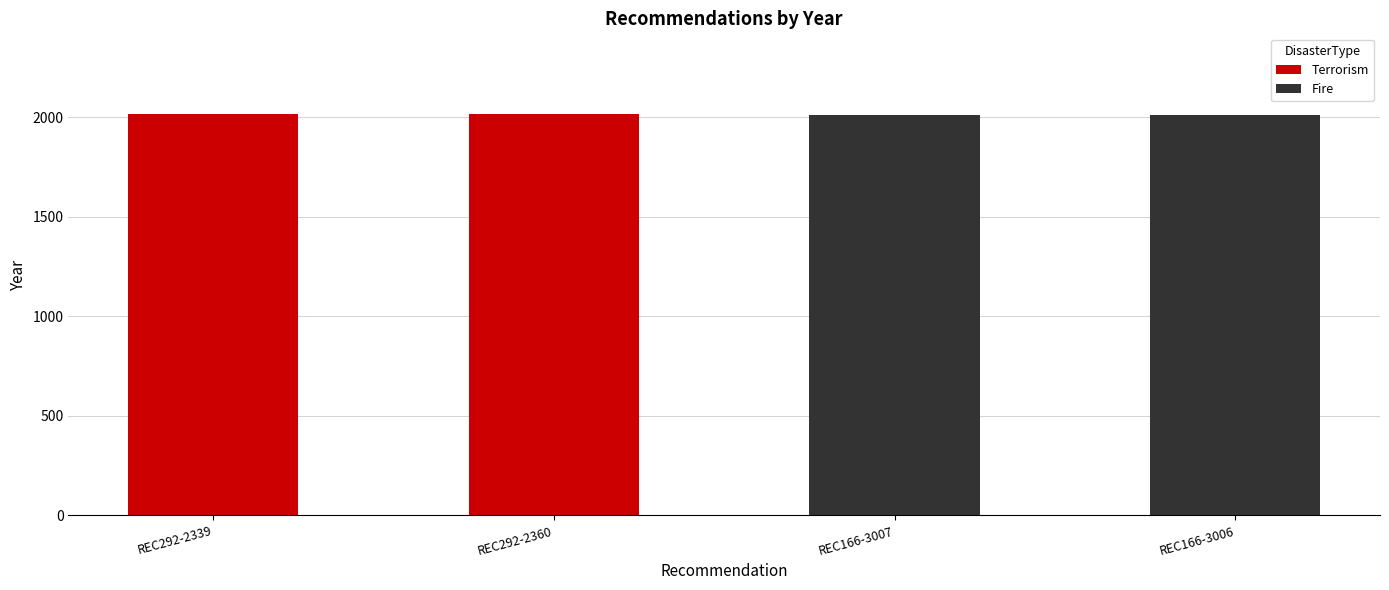

What is the spread (max minus min) of values at REC292-2360?

8